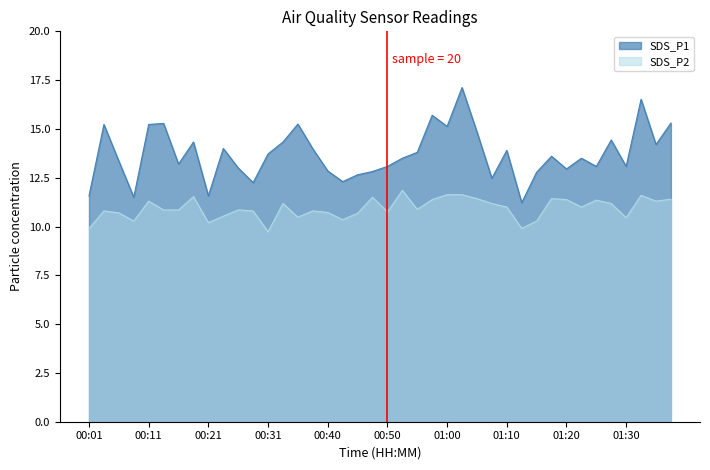

Rank the series by their maximum value, from lowest to highest.

SDS_P2, SDS_P1